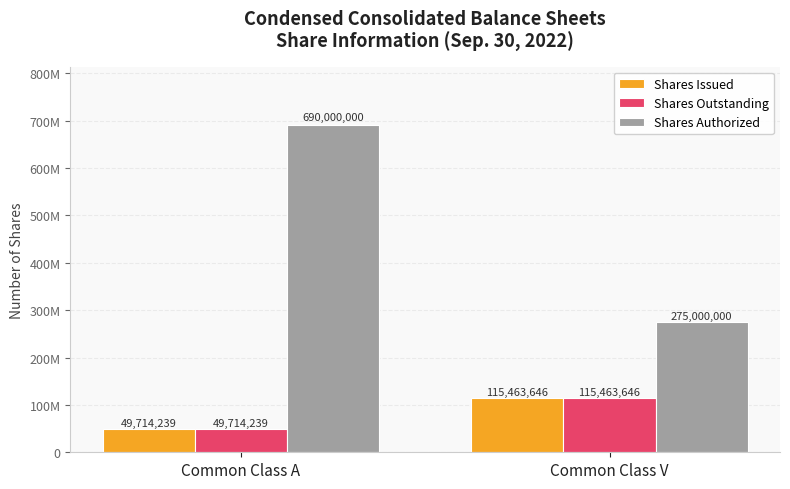

What are all the series names shown in the legend?

Shares Issued, Shares Outstanding, Shares Authorized